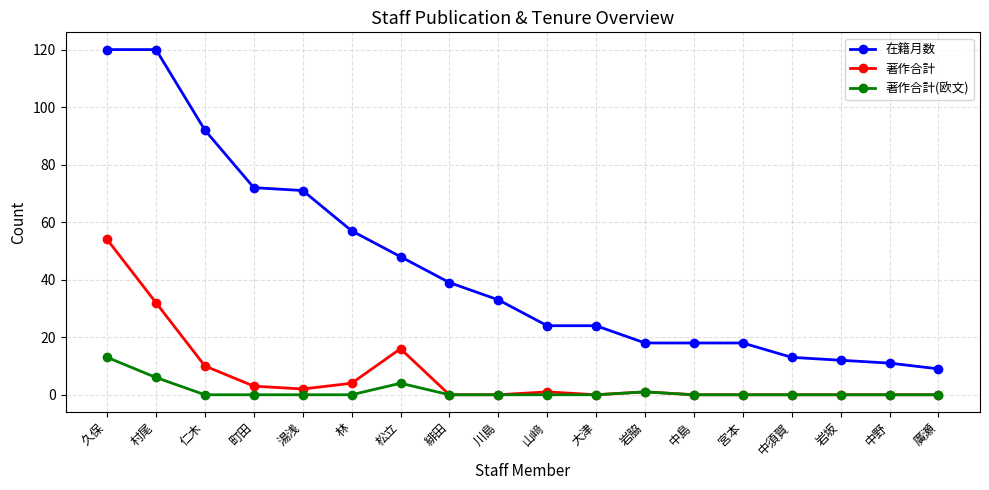

How many values in the 在籍月数 series are below 33?

9